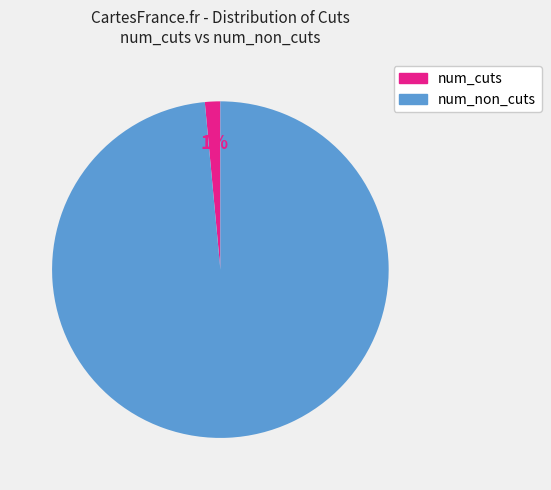

Is the sum of num_cuts and num_non_cuts greater than half?

Yes